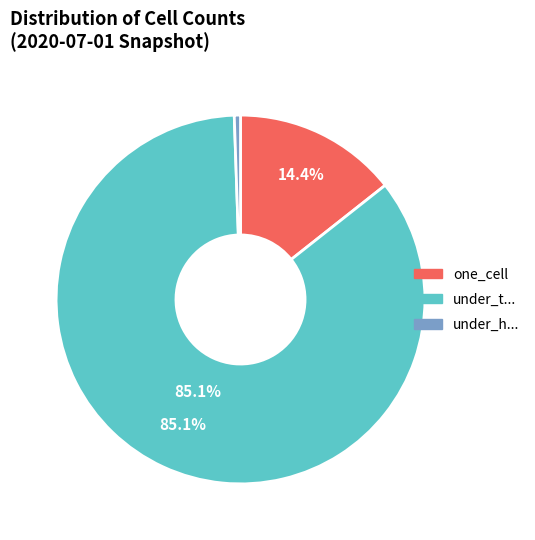

Is there any slice that represents more than half of the pie?

Yes